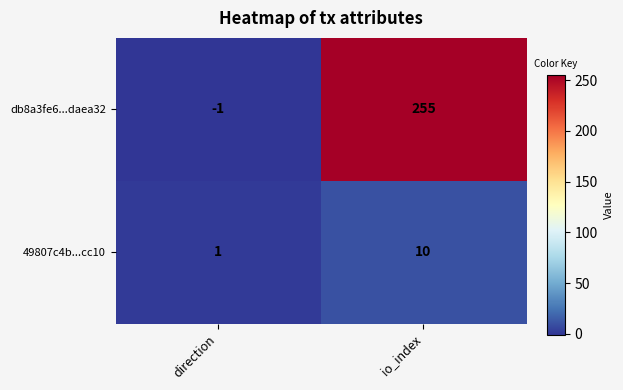

The value of db8a3fe6...daea32 at io_index is 124. True or false?

False